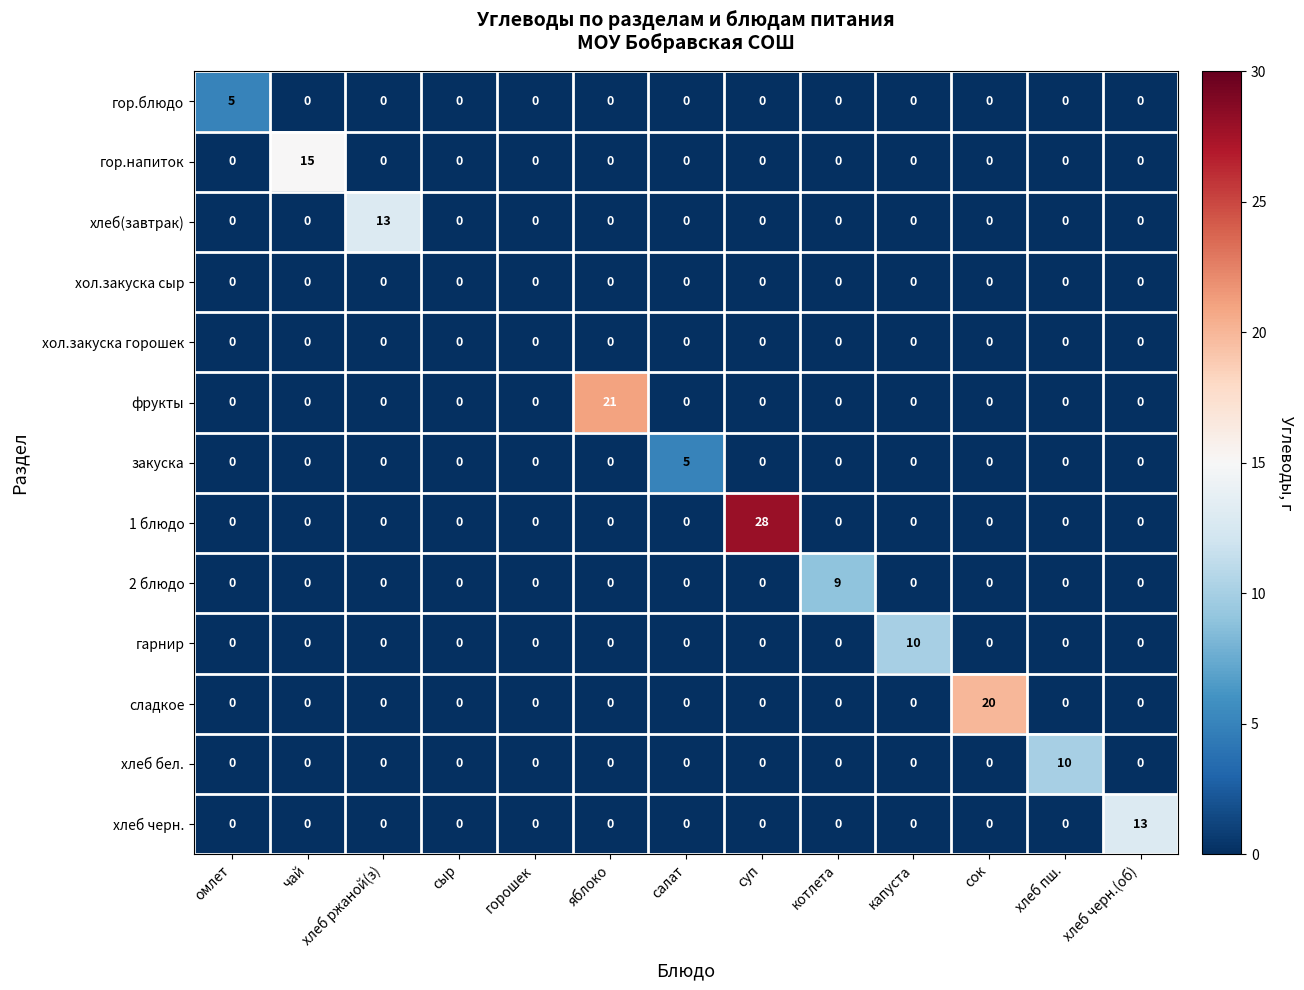

Is it true that гор.блюдо equals 0 at чай?

True